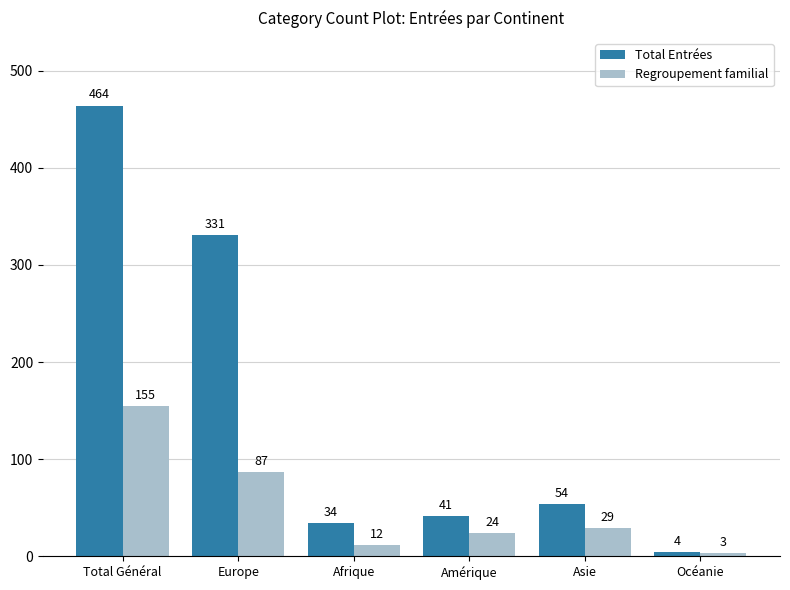

What is the difference between the second highest and minimum values in the Total Entrées series?

327